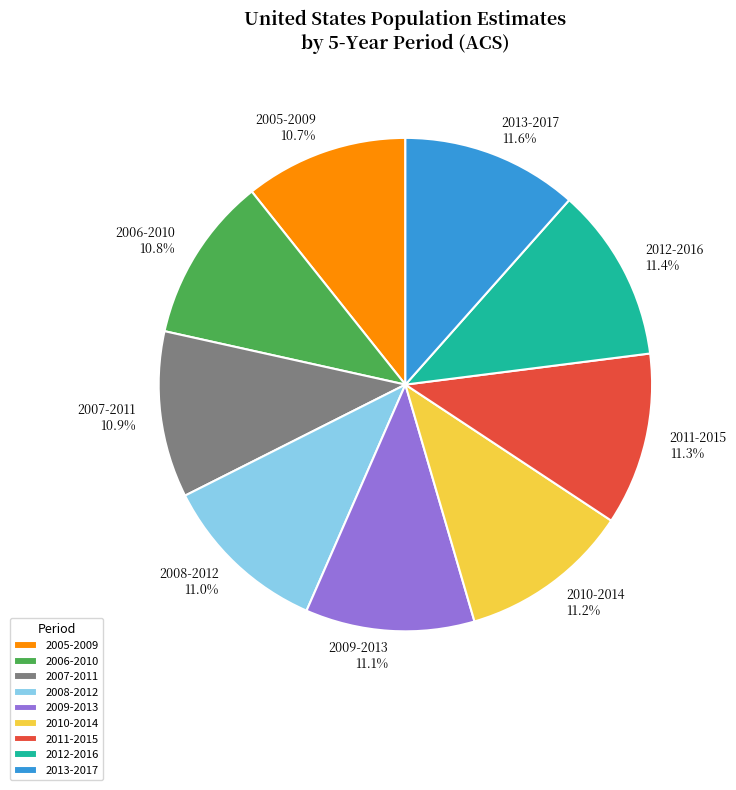

To the nearest percent, what percentage of the pie is 2011-2015?

11%